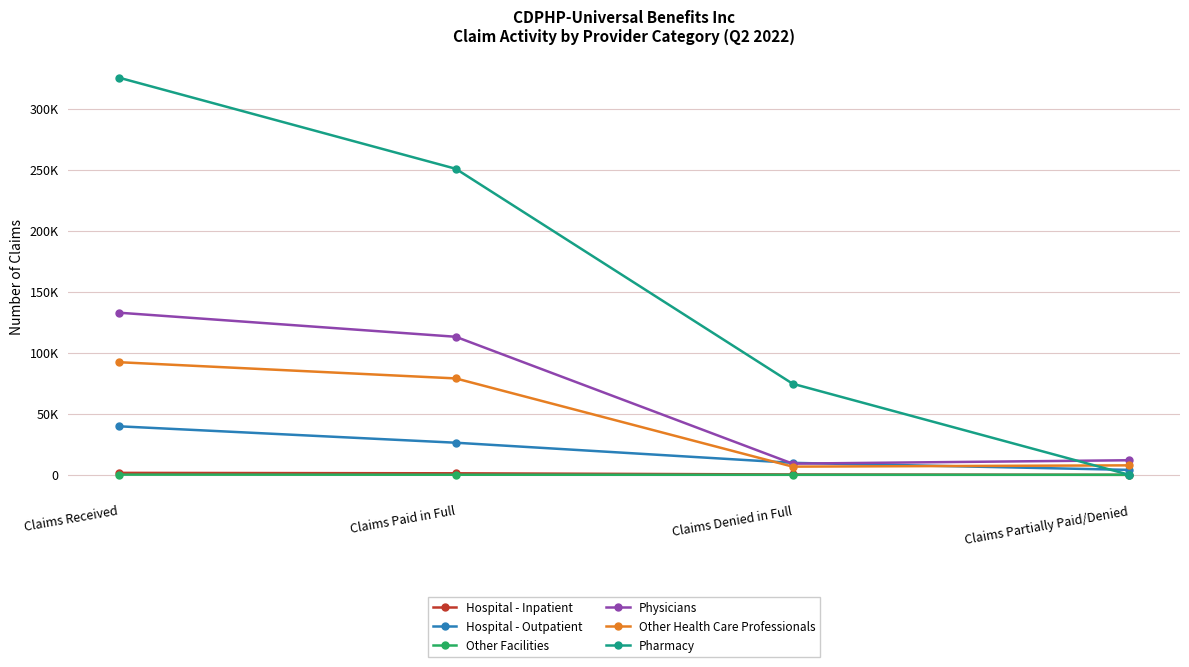

What are all the series names shown in the legend?

Hospital - Inpatient, Hospital - Outpatient, Other Facilities, Physicians, Other Health Care Professionals, Pharmacy